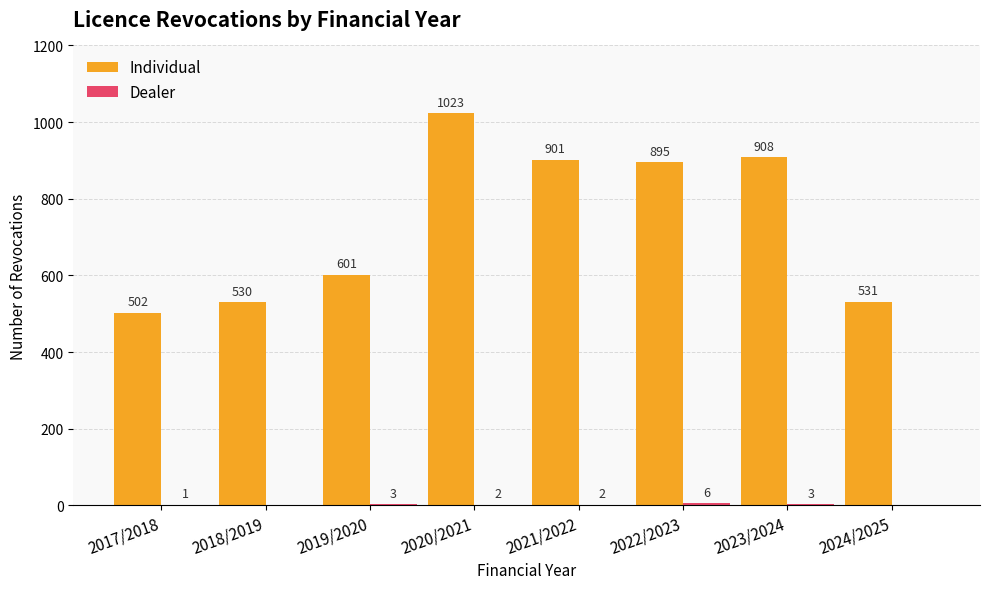

At which category is the sum across all series the highest?

2020/2021